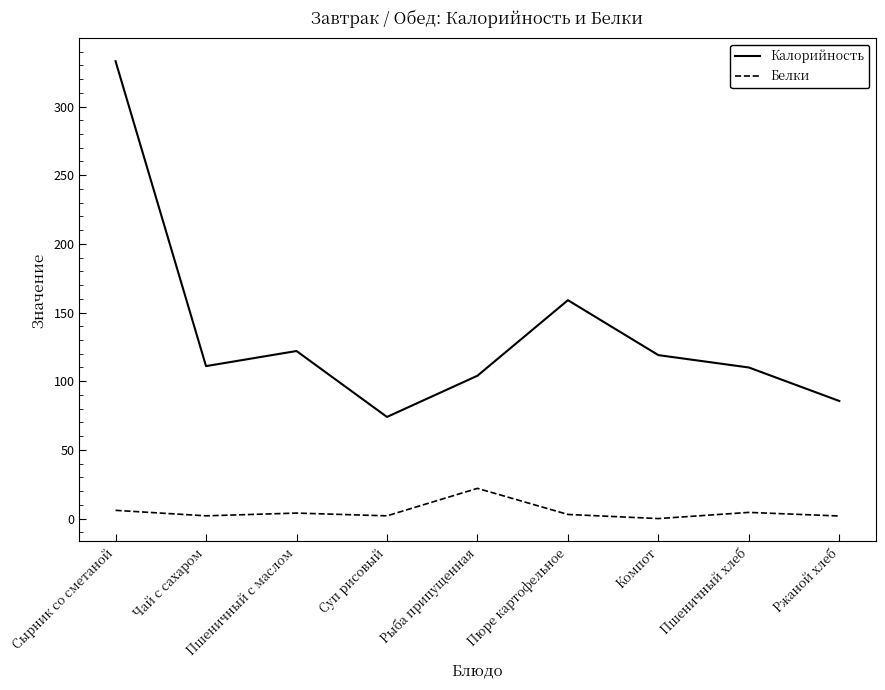

What is the minimum value for Калорийность?

74.0